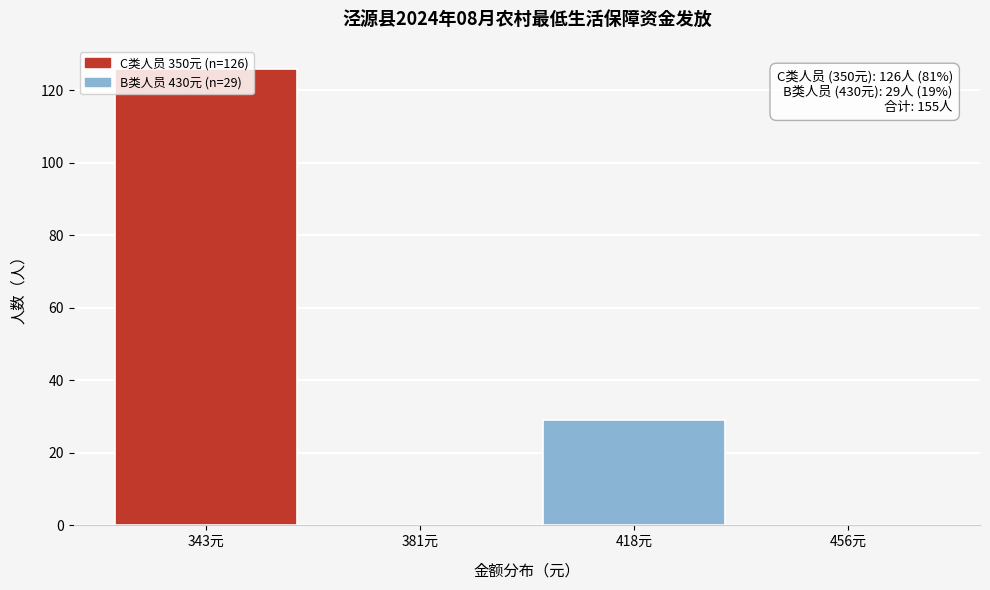

Which range on the x-axis has the tallest bar?

325.0 to 362.5